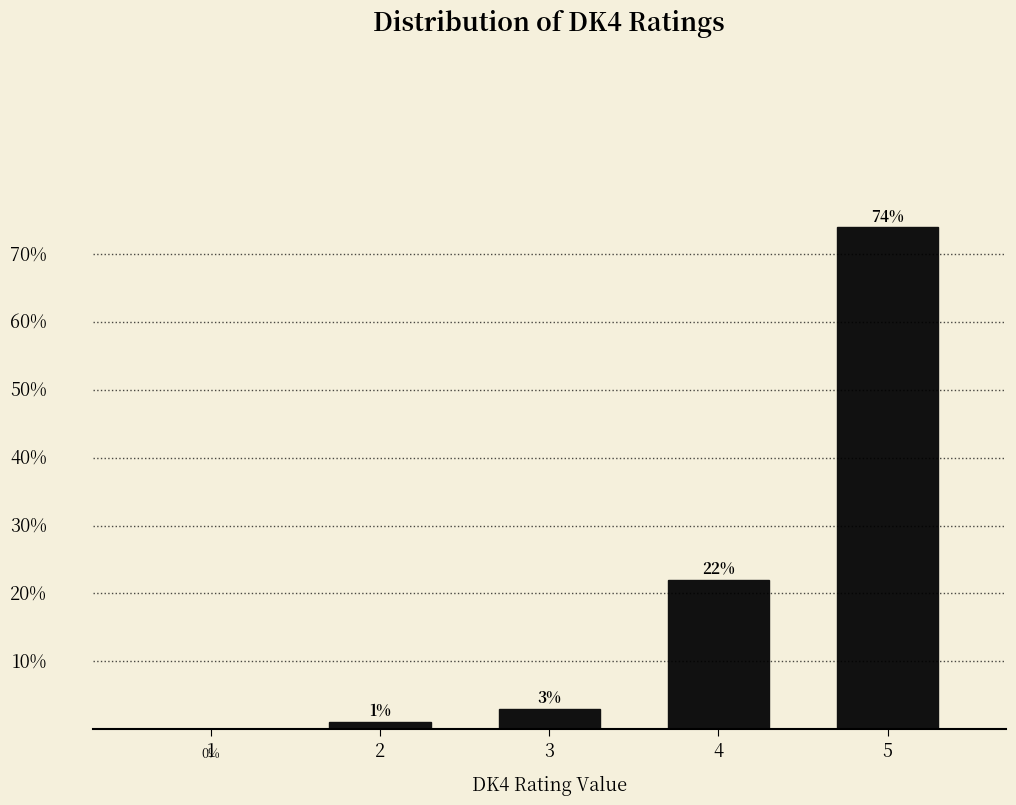

Reading right to left, extract all data points from this chart.

5=74	4=22	3=3	2=1	1=0